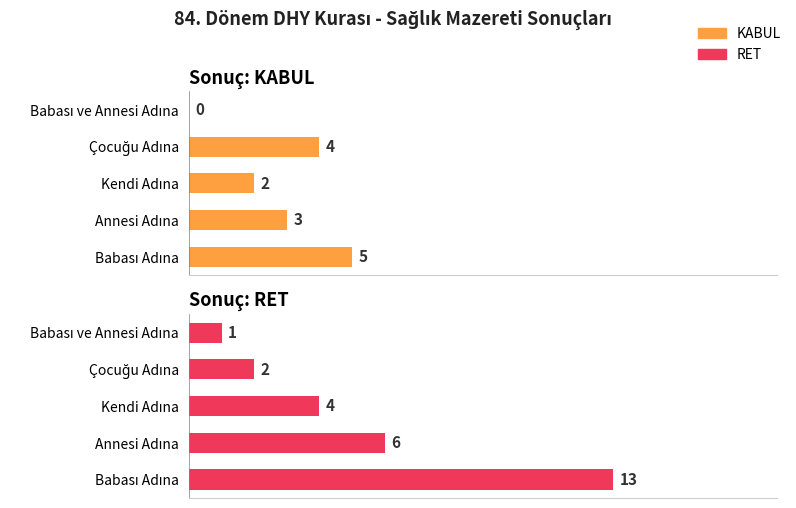

Is it true that KABUL equals 7 at Babası Adına?

False